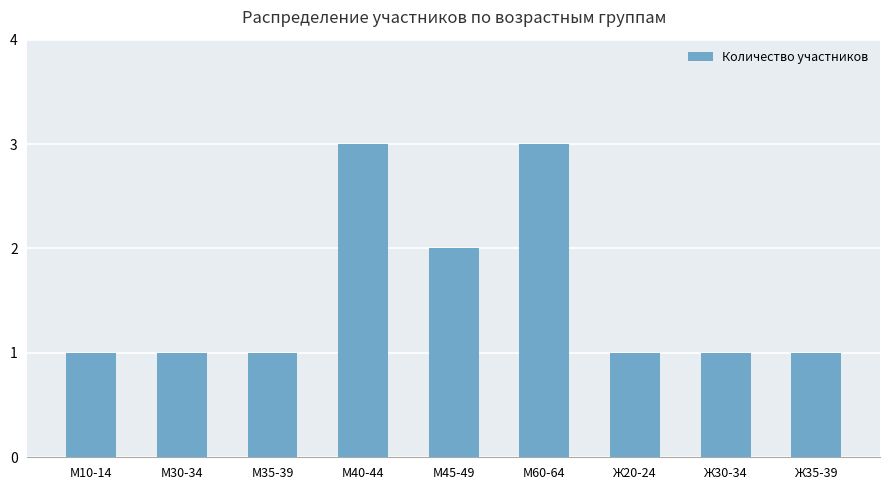

What is the sum of the values at М40-44 and М45-49?

5